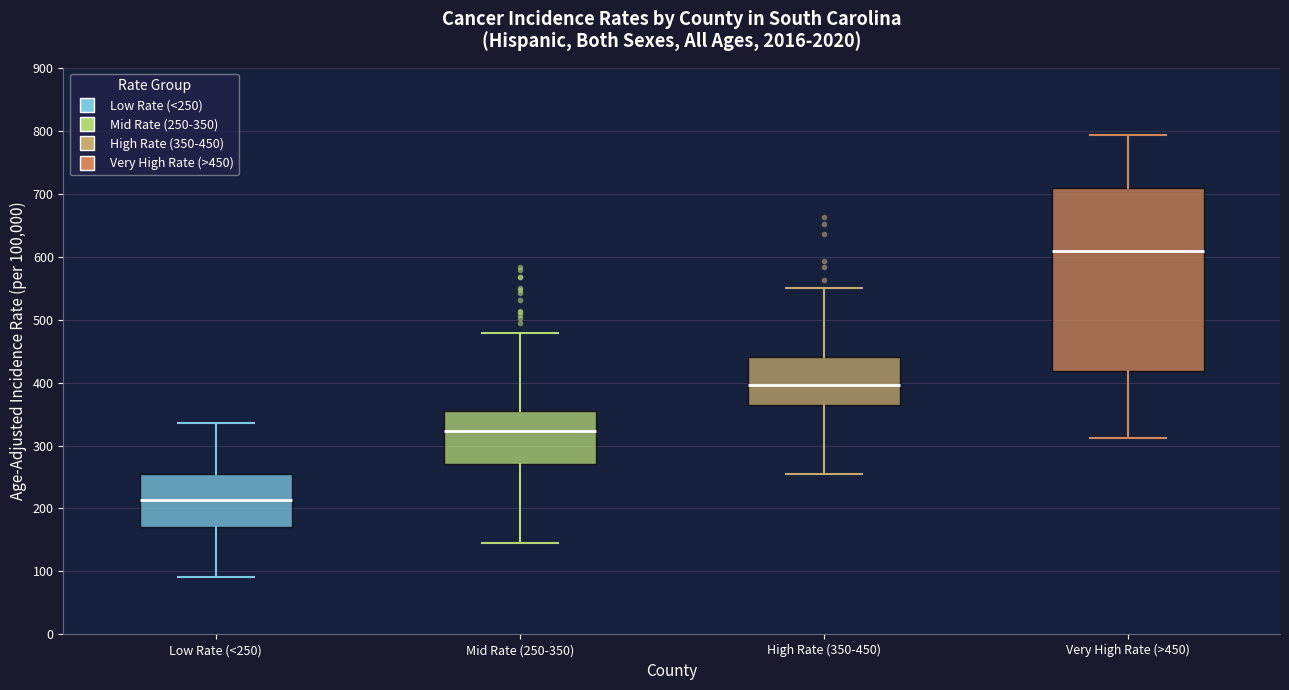

Where does the lower whisker of the box for High Rate (350-450) end on the y-axis? The values are not printed on the chart, so give them approximately, as read against the axis.

250